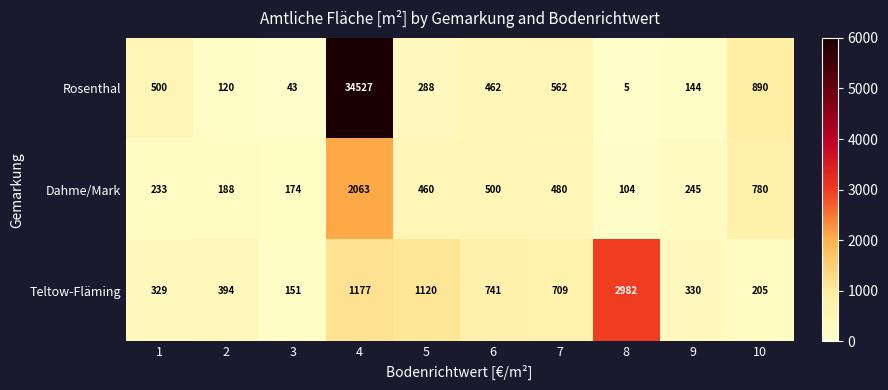

Reading right to left, list all the values displayed in this chart.

Rosenthal: 890	144	5	562	462	288	34527	43	120	500
Dahme/Mark: 780	245	104	480	500	460	2063	174	188	233
Teltow-Fläming: 205	330	2982	709	741	1120	1177	151	394	329